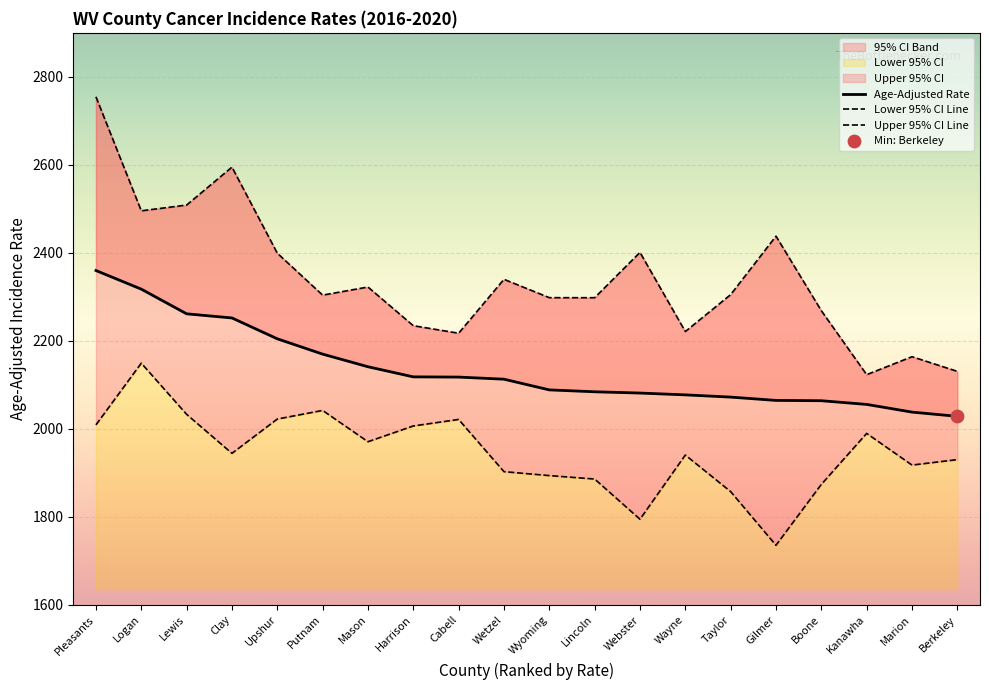

At how many categories does at least one series exceed 2720?

1